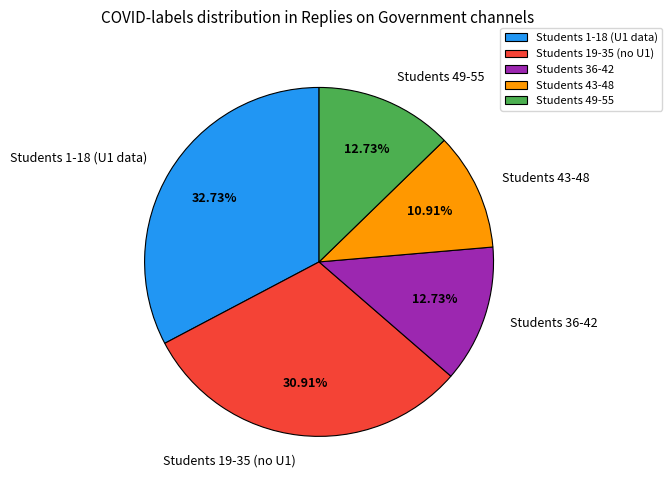

How many segments does this pie chart have?

5